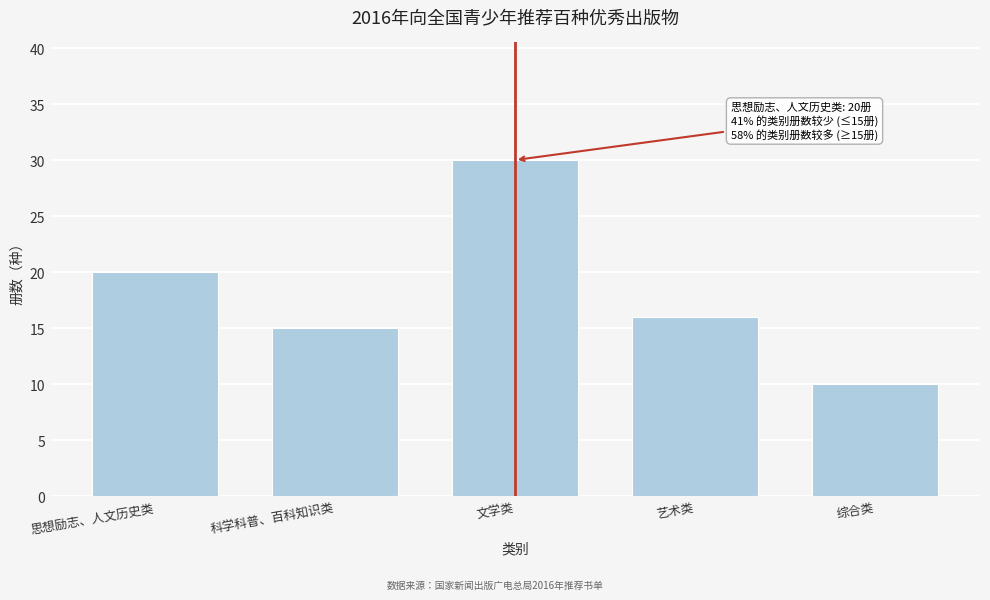

Reading left to right, list all the values displayed in this chart.

20	15	30	16	10